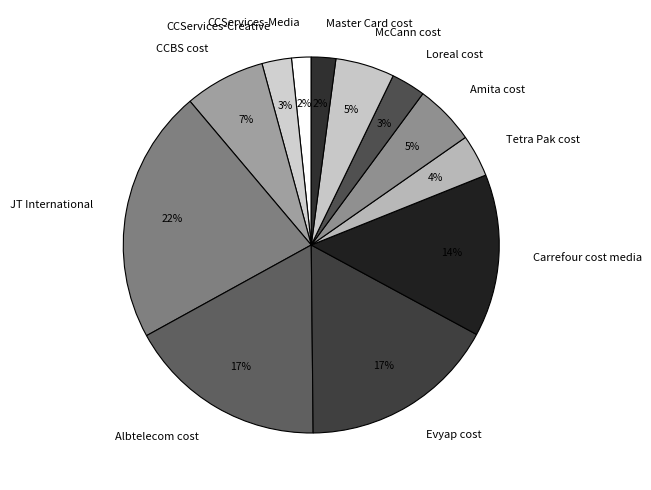

True or false: Amita cost accounts for 5% of the total.

True